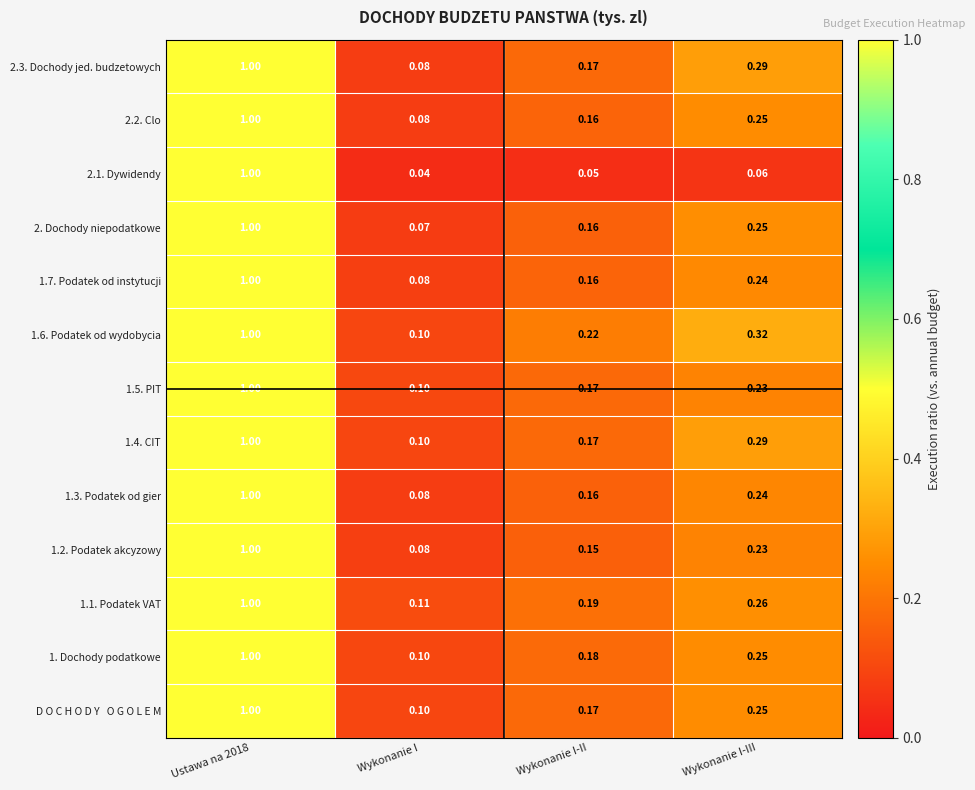

Which label corresponds to the smallest value in the chart?

Wykonanie I